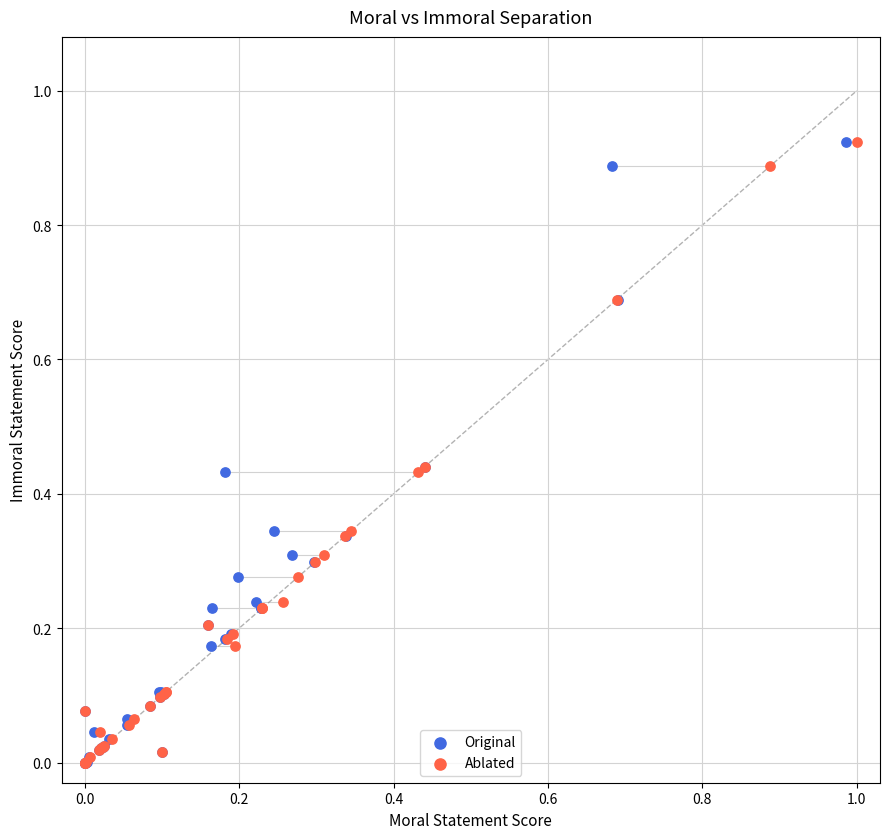

What are all the series names shown in the legend?

Original, Ablated